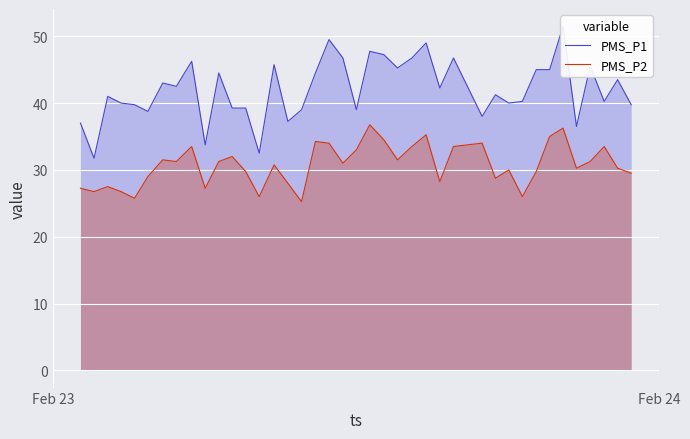

What is the sum of all PMS_P1 values?

1682.5